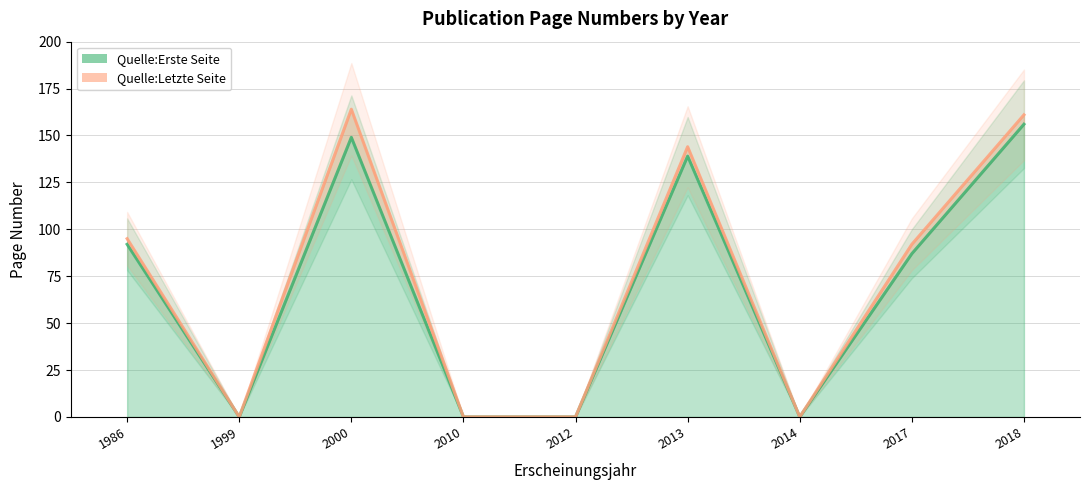

What is the value of the Quelle:Erste Seite point at the 6th from the left?

139